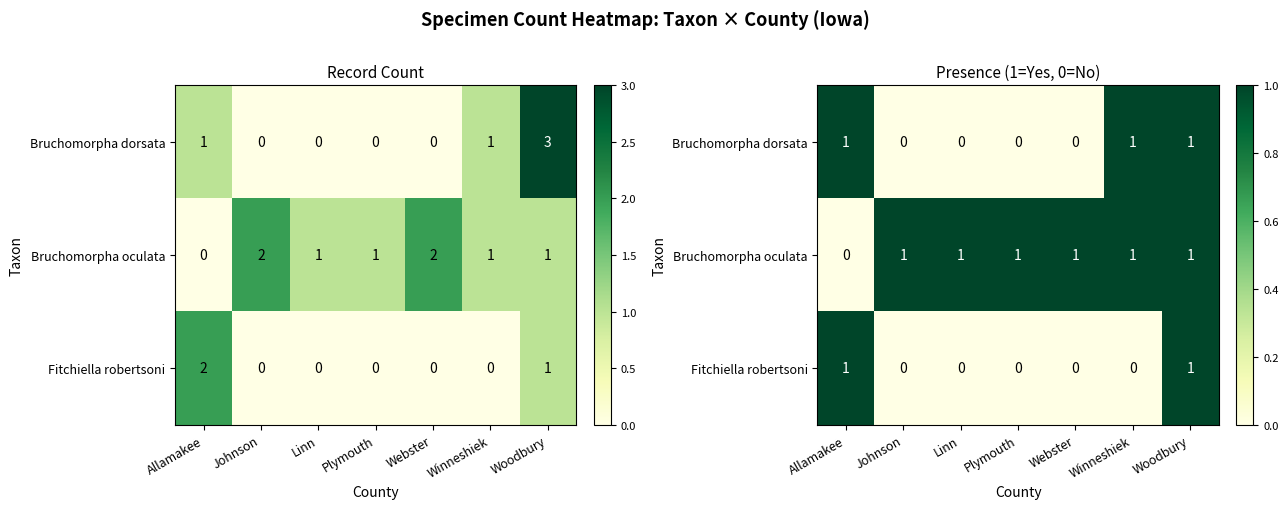

Which series has the largest range (max minus min)?

Bruchomorpha dorsata